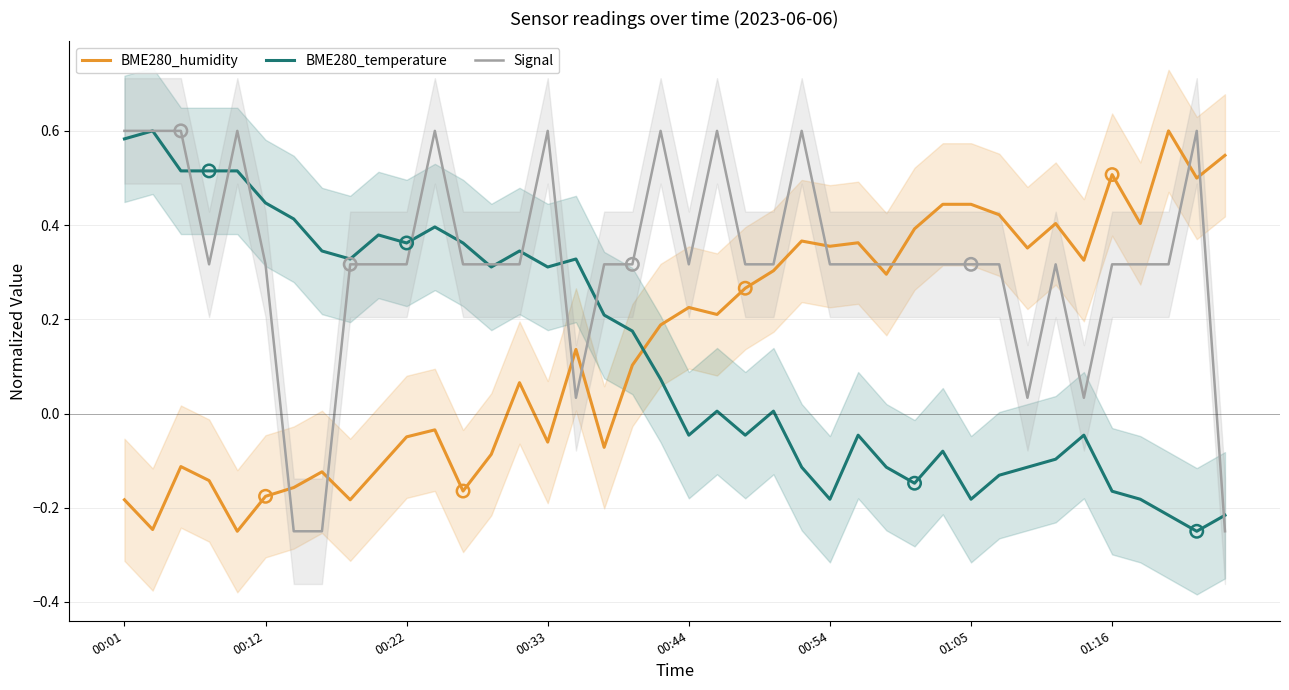

Which series reaches the maximum Y coordinate?

BME280_humidity